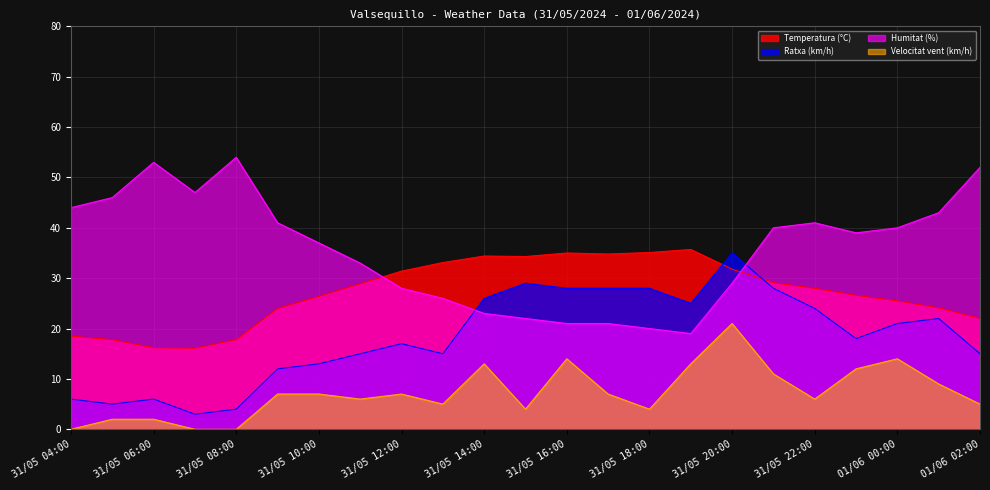

Is it true that Velocitat vent (km/h) equals 16.7 at 31/05 23:00?

False